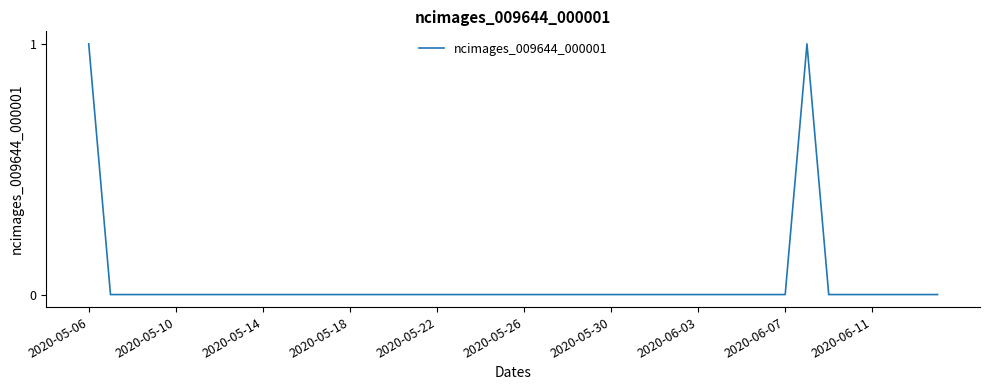

Reading left to right, transcribe all the data shown in this chart.

1	0	0	0	0	0	0	0	0	0	0	0	0	0	0	0	0	0	0	0	0	0	0	0	0	0	0	0	0	0	0	0	0	1	0	0	0	0	0	0